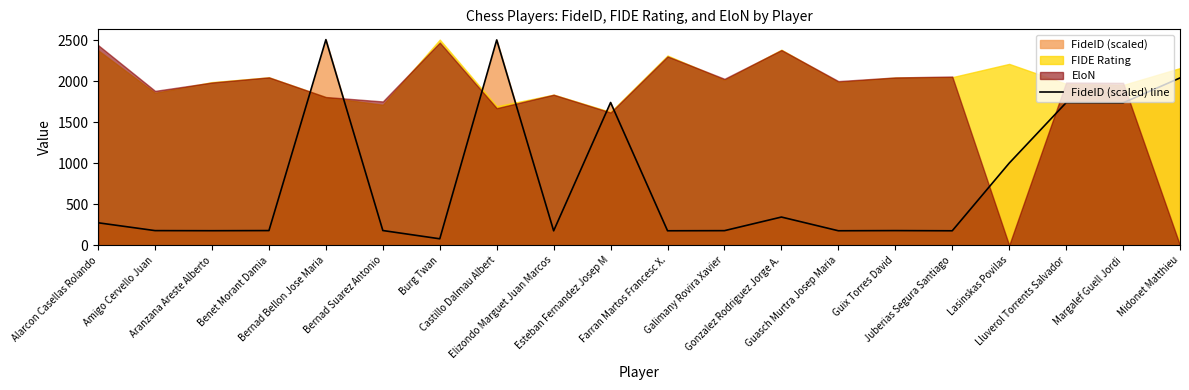

What position from the left is Alarcon Casellas Rolando?

1